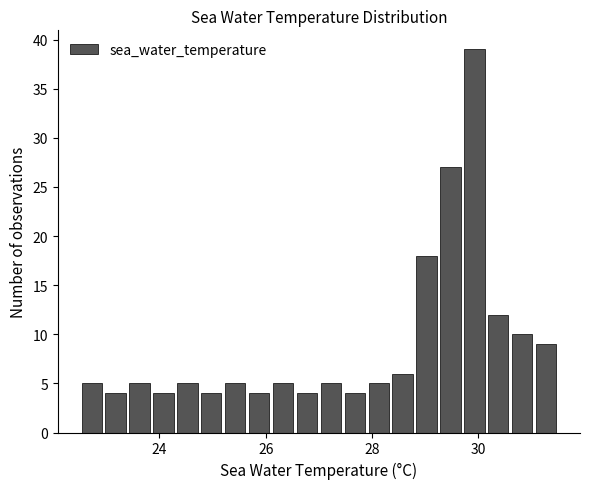

Around what value on the x-axis is the tallest bar? Give the approximate position of its centre, as read against the axis.

30.0